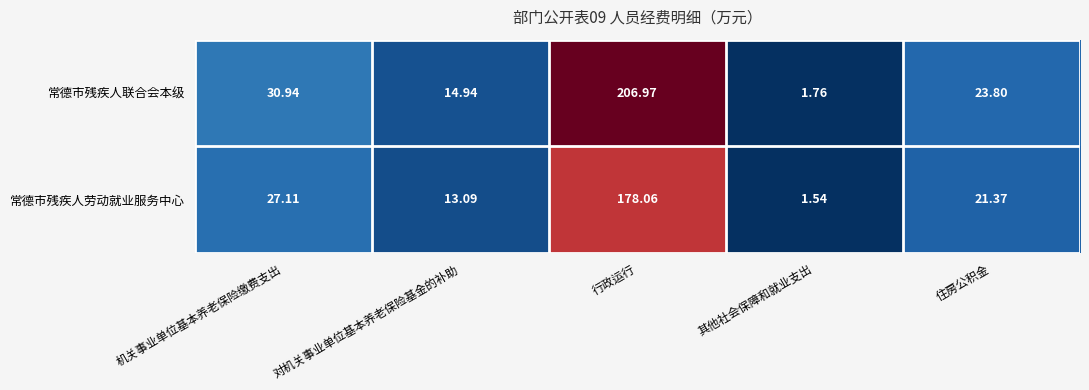

At which label does 常德市残疾人联合会本级 first exceed 23?

机关事业单位基本养老保险缴费支出